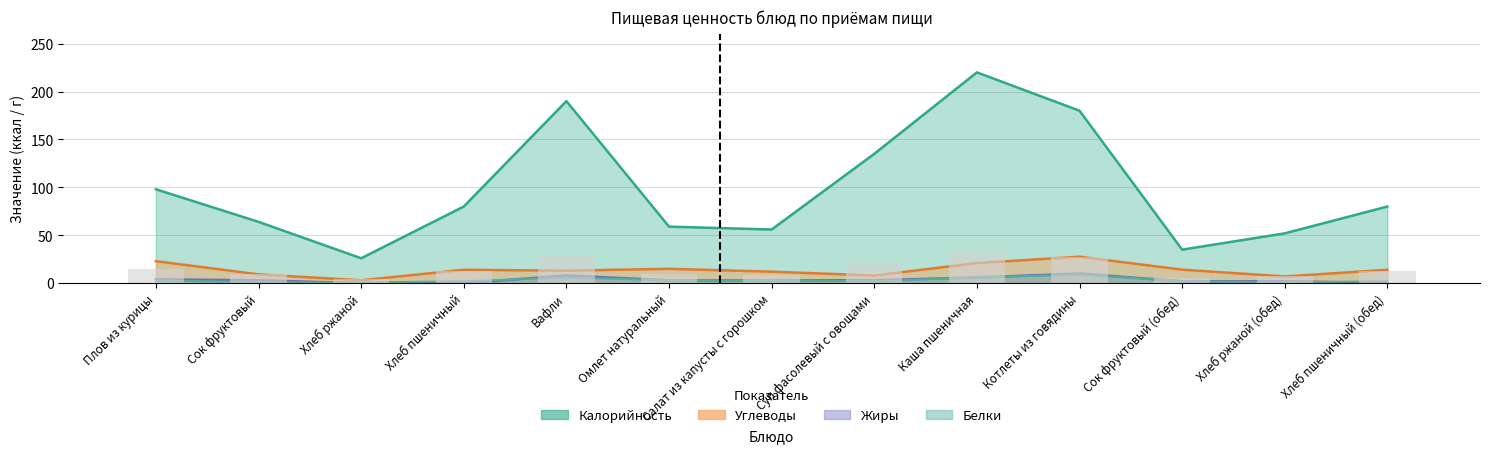

Reading right to left, transcribe all the data shown in this chart.

Калорийность: 80.0	52.0	35.0	180.0	220.0	135.0	56.0	59.0	190.0	80.0	26.0	64.0	98.0
Белки: 2.0	1.0	2.0	9.0	6.0	2.0	3.0	3.0	6.0	2.0	0.8	1.0	3.0
Жиры: 0.0	2.0	2.0	10.0	6.0	3.0	3.0	3.0	8.0	0.0	0.0	3.0	4.0
Углеводы: 14.0	7.0	14.1	27.6	21.0	8.0	12.0	15.0	13.0	14.0	3.0	9.2	23.0